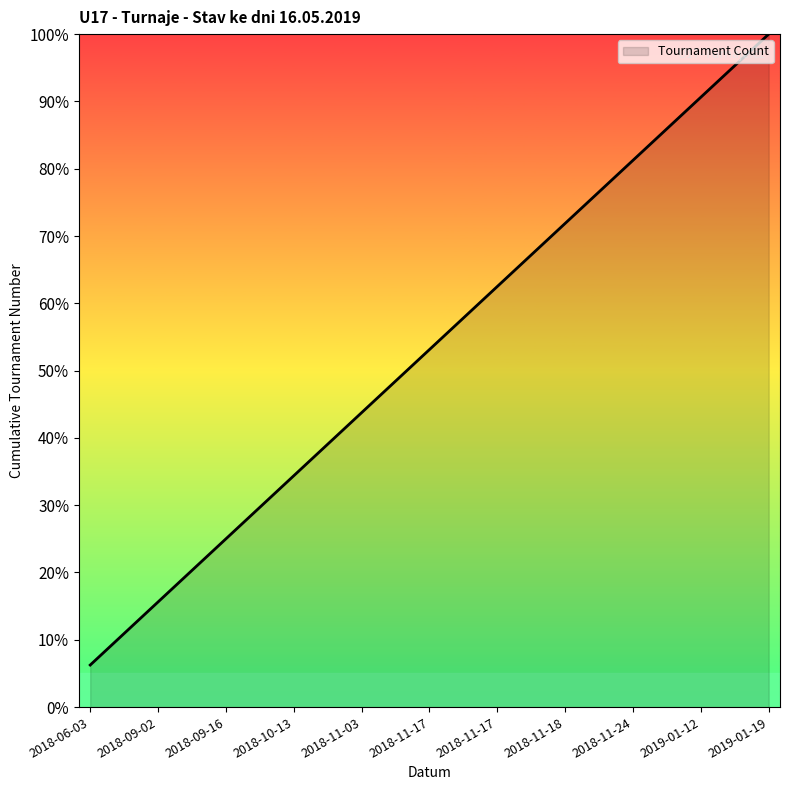

How many values are below 53?

15